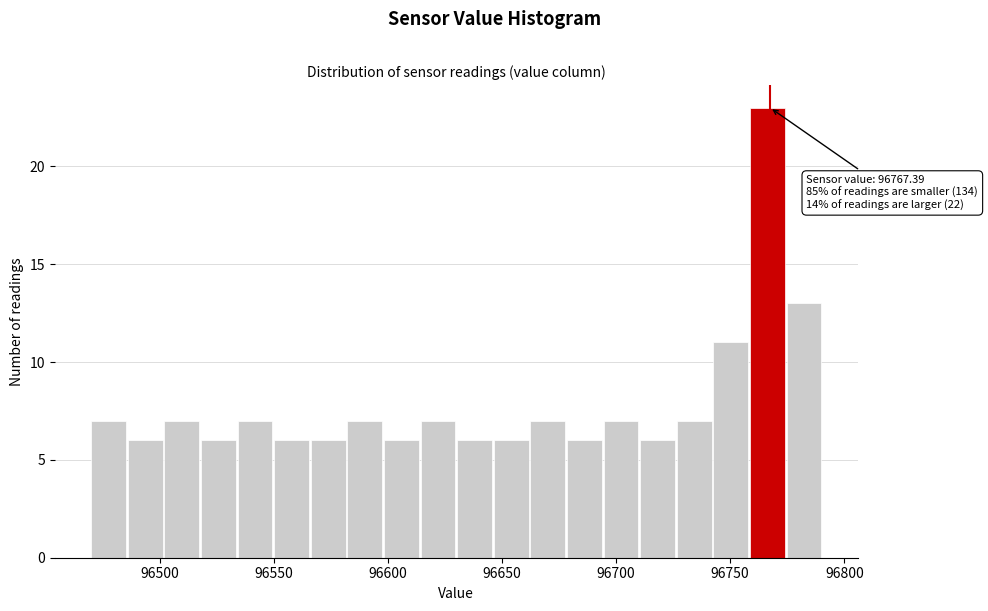

Read against the x-axis, roughly where is the centre of the tallest bar?

96765